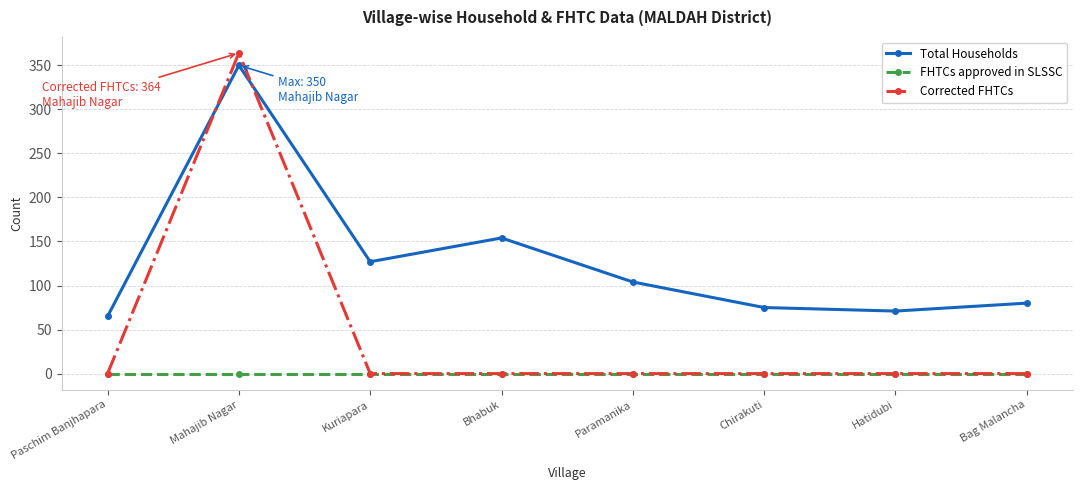

Reading left to right, list all the values displayed in this chart.

Total Households: 65	350	127	154	104	75	71	80
FHTCs approved in SLSSC: 0	0	0	0	0	0	0	0
Corrected FHTCs: 0	364	0	0	0	0	0	0